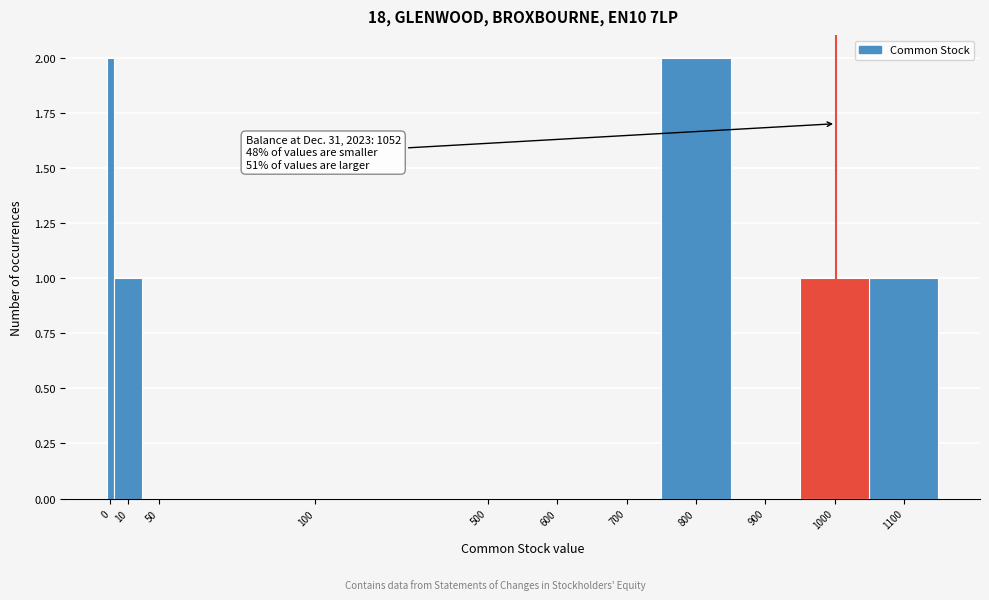

Reading left to right, extract all data points from this chart.

0=2	10=1	50=0	100=0	500=0	600=0	700=0	800=2	900=0	1000=1	1100=1